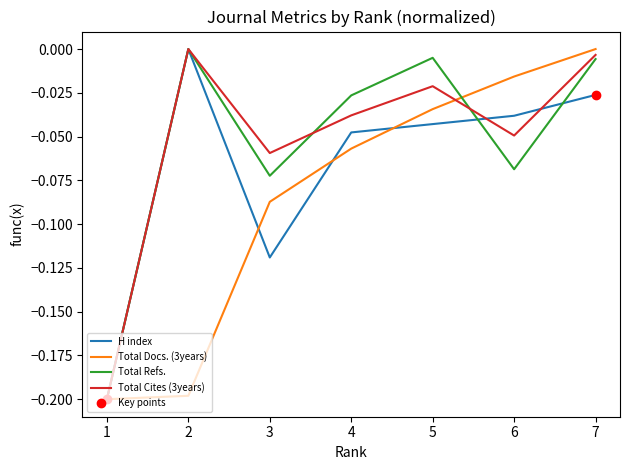

Is it true that Total Docs. (3years) equals -0.2 at 2?

True